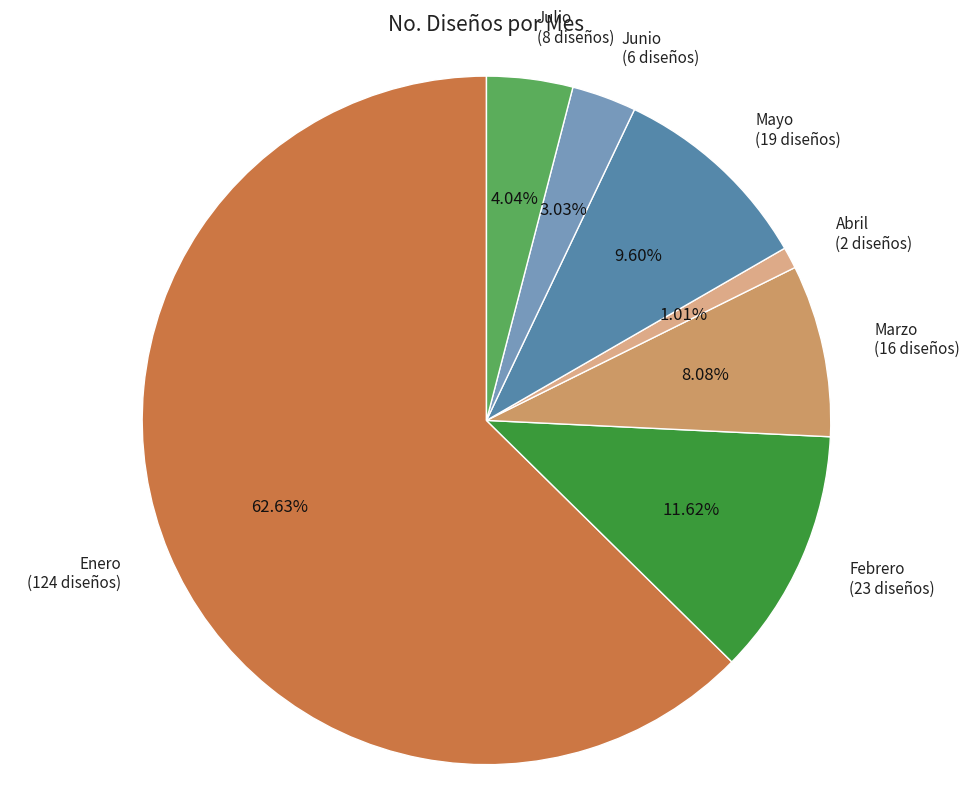

Rank the categories by value from lowest to highest.

Abril (2 diseños), Junio (6 diseños), Julio (8 diseños), Marzo (16 diseños), Mayo (19 diseños), Febrero (23 diseños), Enero (124 diseños)